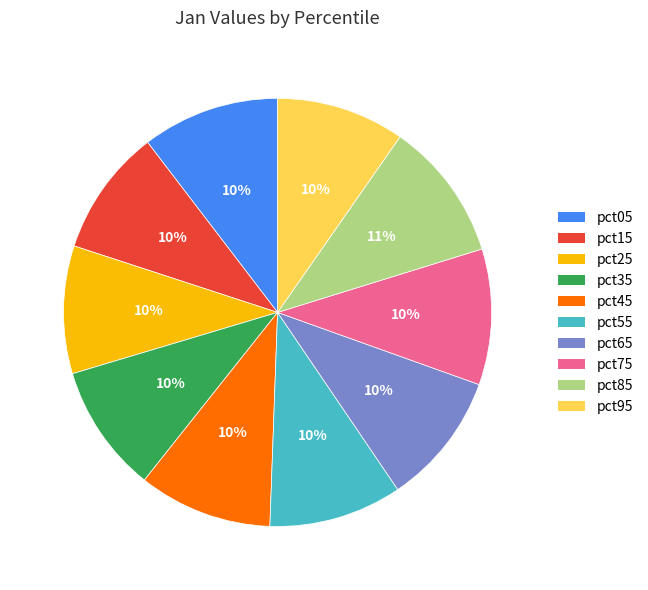

Is it true that pct95 is 10% of the pie?

True